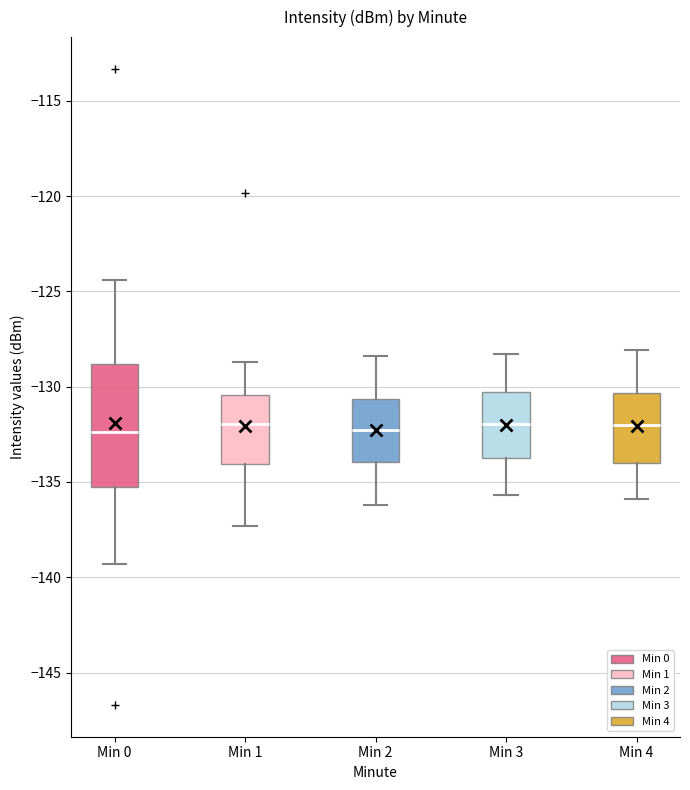

Where does the upper whisker of the box for Min 3 end on the y-axis? The values are not printed on the chart, so give them approximately, as read against the axis.

-128.5